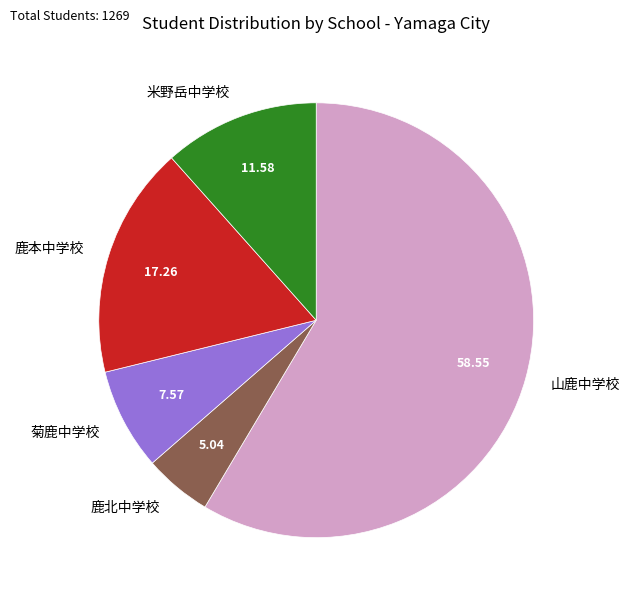

Which slice is the largest?

山鹿中学校